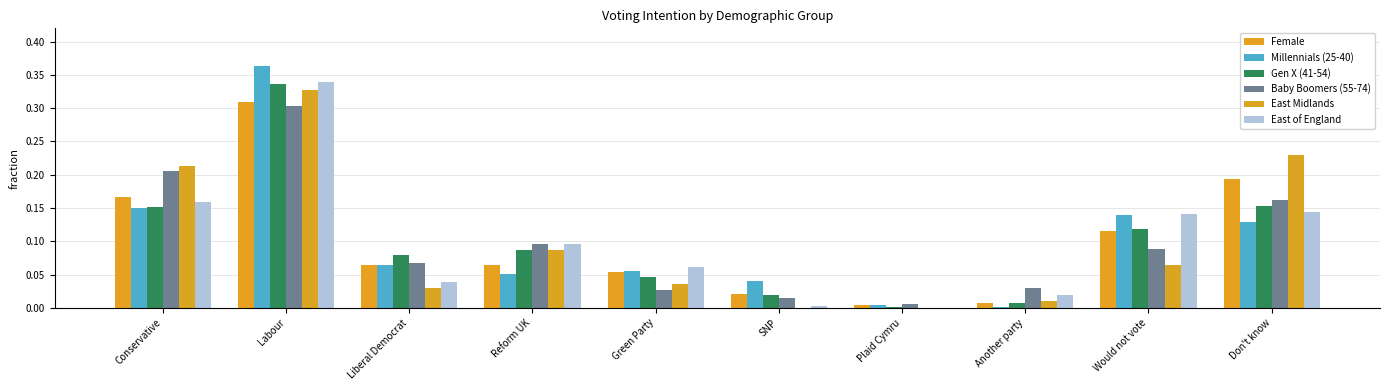

What is the sum of all Gen X (41-54) values?

1.0